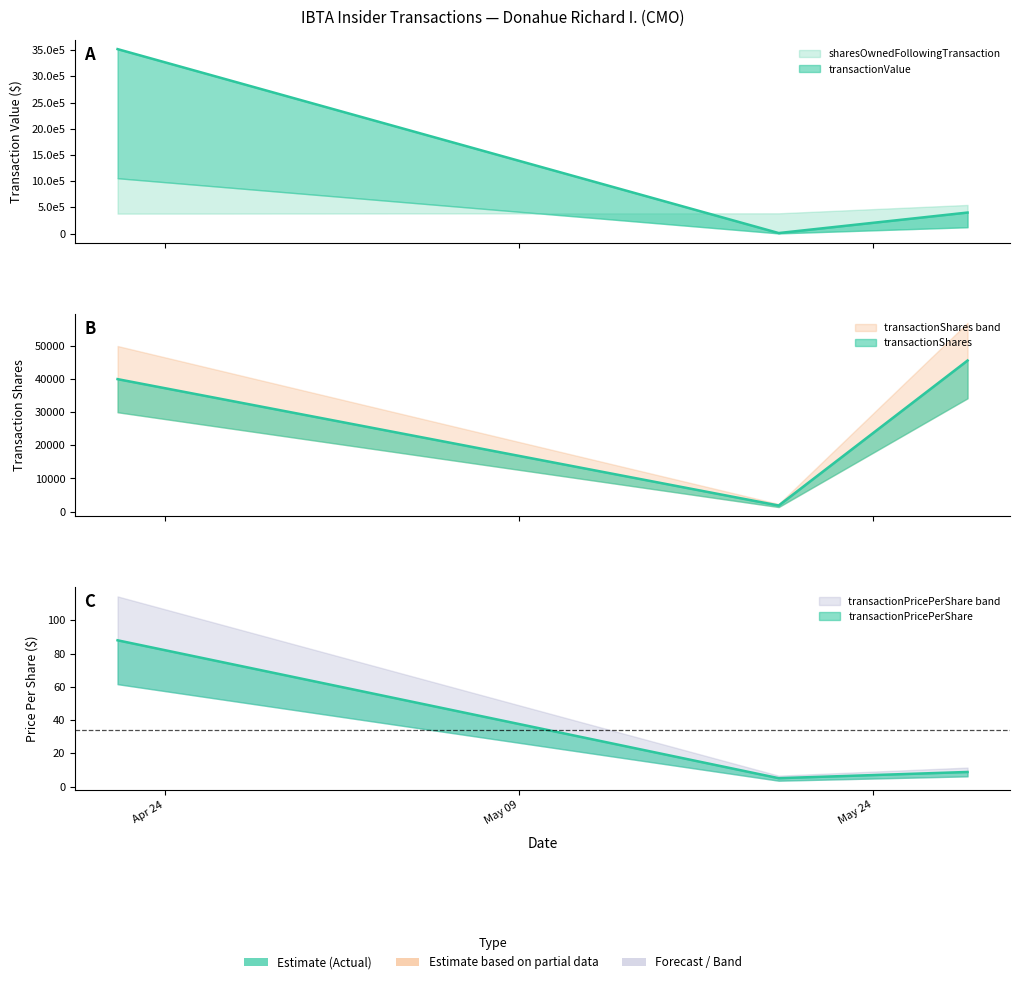

Reading right to left, extract all data points from this chart.

transactionValue line: 400547.0	9257.0	3520000.0
transactionShares line: 45617.0	1833.0	40000.0
transactionPricePerShare line: 8.8	5.0	88.0